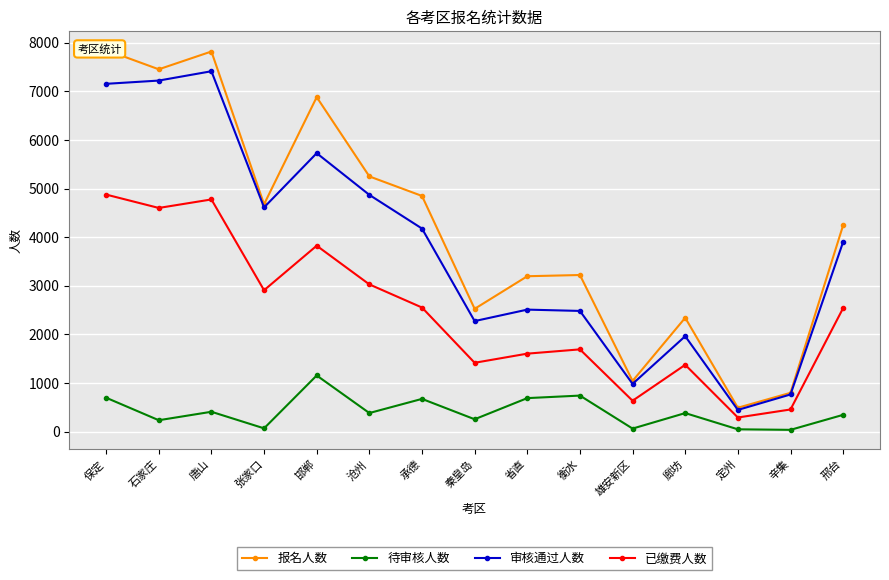

Reading left to right, extract all data points from this chart.

报名人数: 保定=7849	石家庄=7453	唐山=7819	张家口=4676	邯郸=6880	沧州=5249	承德=4847	秦皇岛=2524	省直=3195	衡水=3220	雄安新区=1040	廊坊=2340	定州=489	辛集=796	邢台=4245
待审核人数: 保定=695	石家庄=232	唐山=406	张家口=65	邯郸=1153	沧州=380	承德=671	秦皇岛=252	省直=687	衡水=739	雄安新区=60	廊坊=379	定州=45	辛集=34	邢台=343
审核通过人数: 保定=7154	石家庄=7221	唐山=7413	张家口=4611	邯郸=5727	沧州=4869	承德=4176	秦皇岛=2272	省直=2508	衡水=2481	雄安新区=980	廊坊=1961	定州=444	辛集=762	邢台=3902
已缴费人数: 保定=4875	石家庄=4600	唐山=4775	张家口=2907	邯郸=3823	沧州=3027	承德=2551	秦皇岛=1414	省直=1602	衡水=1690	雄安新区=633	廊坊=1372	定州=288	辛集=453	邢台=2540